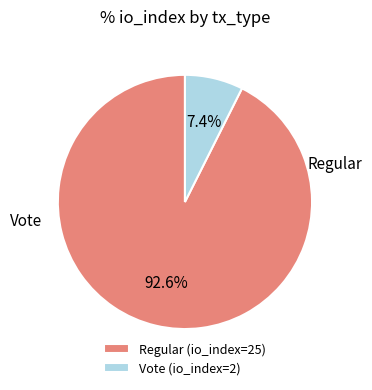

To the nearest percent, what is the combined percentage of Regular and Vote?

100%